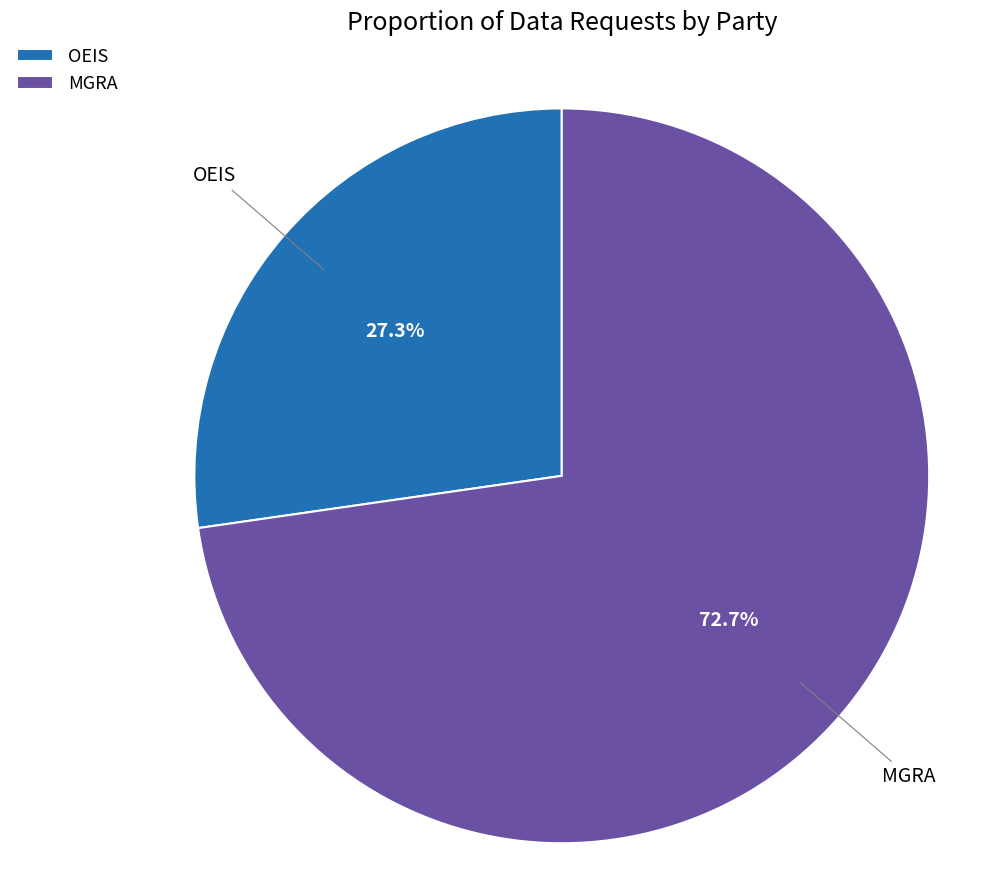

Rank the categories by value from highest to lowest.

MGRA, OEIS